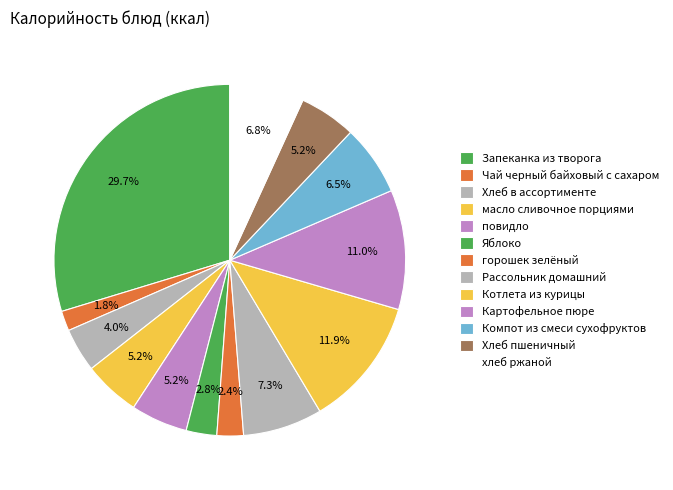

To the nearest percent, what portion does хлеб ржаной represent?

7%